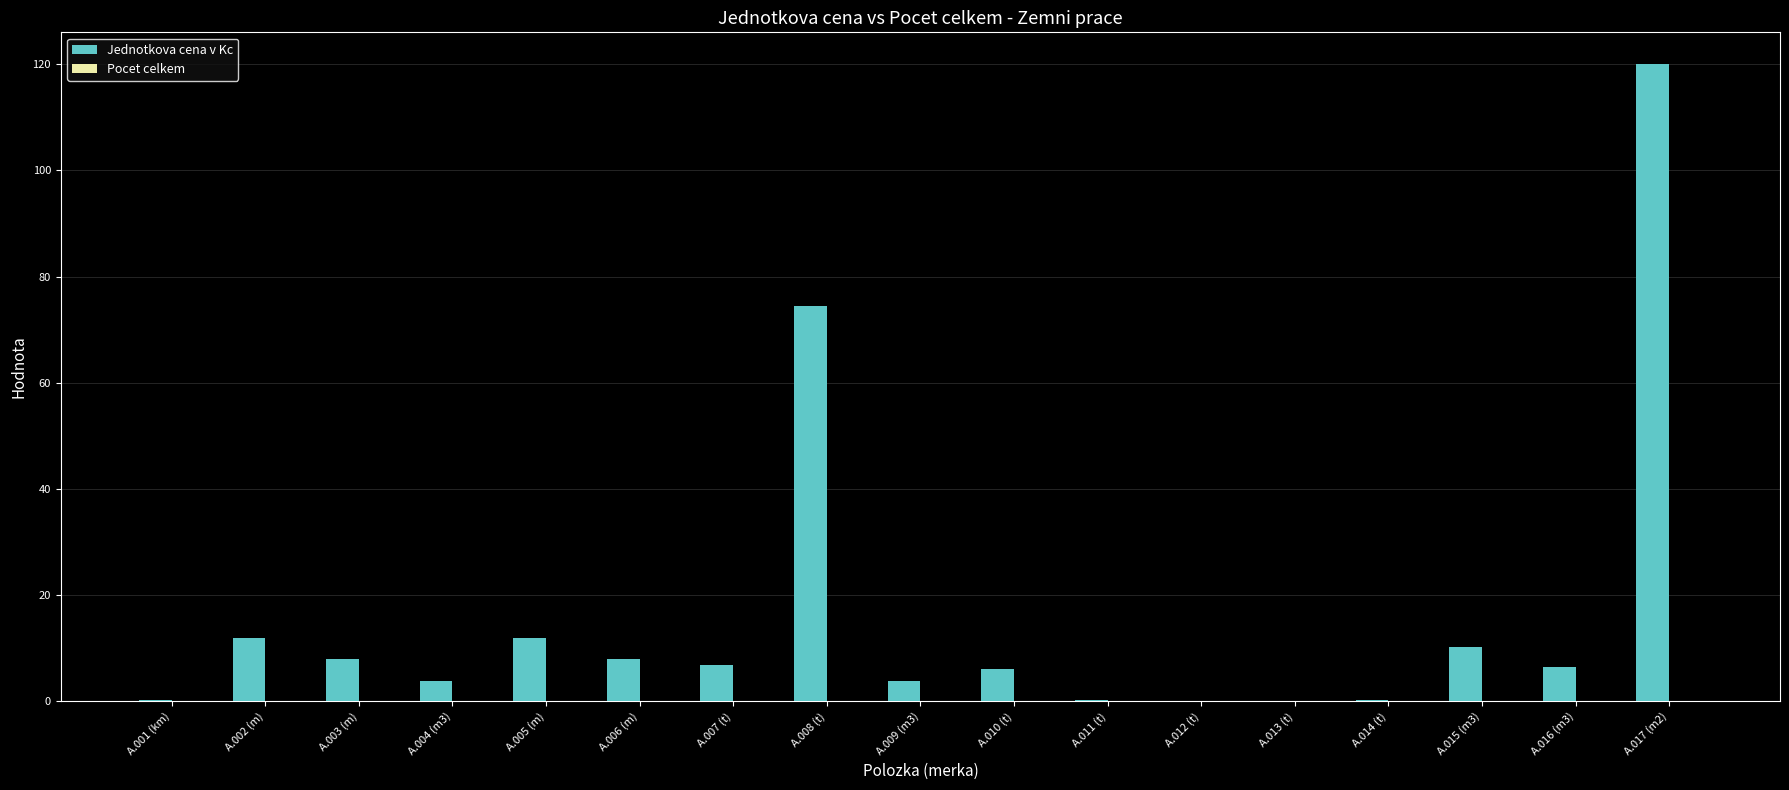

What is the change in value from A.015 (m3) to A.017 (m2)?

+109.7